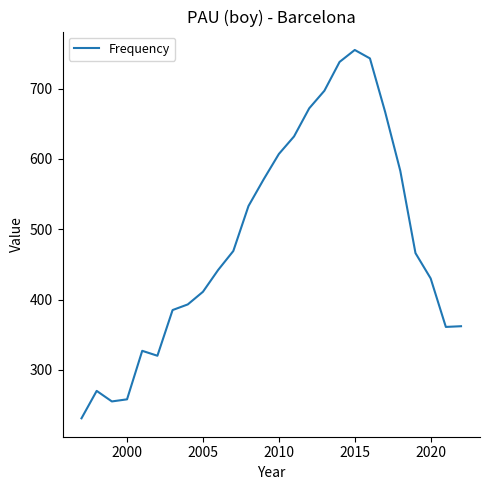

What is the difference between the maximum and minimum values?

524